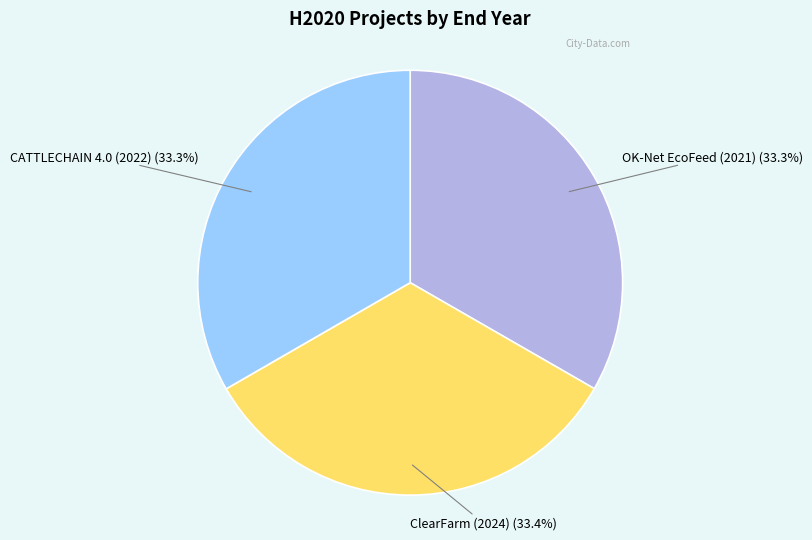

How many segments does this pie chart have?

3